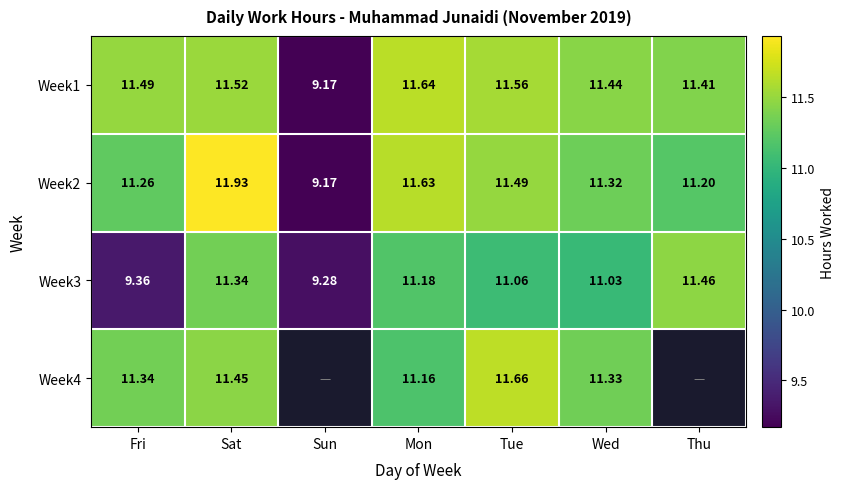

Which has a higher value, Thu or Sat?

Sat